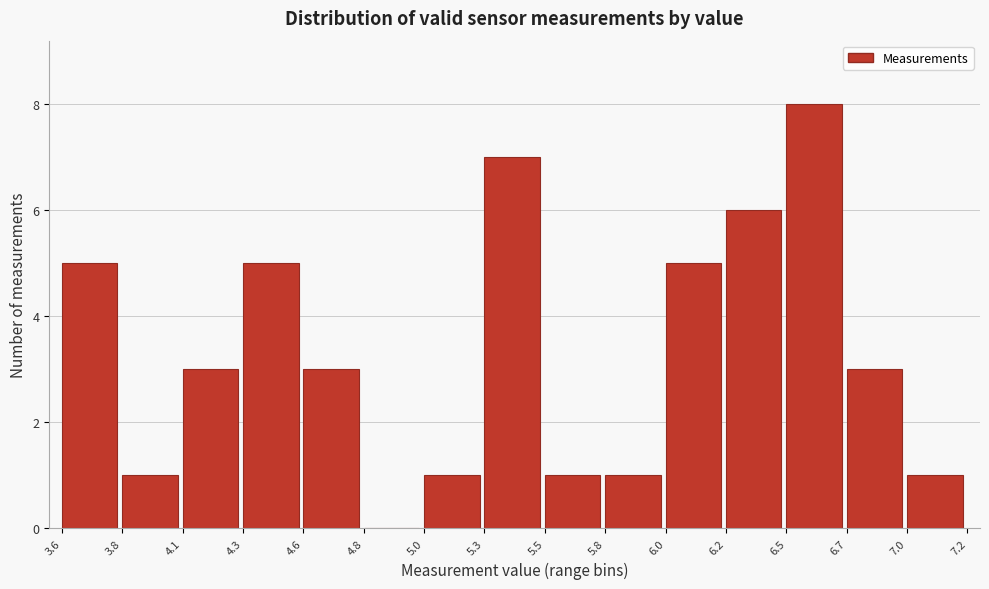

Reading right to left, transcribe all the data shown in this chart.

7.0=1	6.7=3	6.5=8	6.2=6	6.0=5	5.8=1	5.5=1	5.3=7	5.0=1	4.8=0	4.6=3	4.3=5	4.1=3	3.8=1	3.6=5